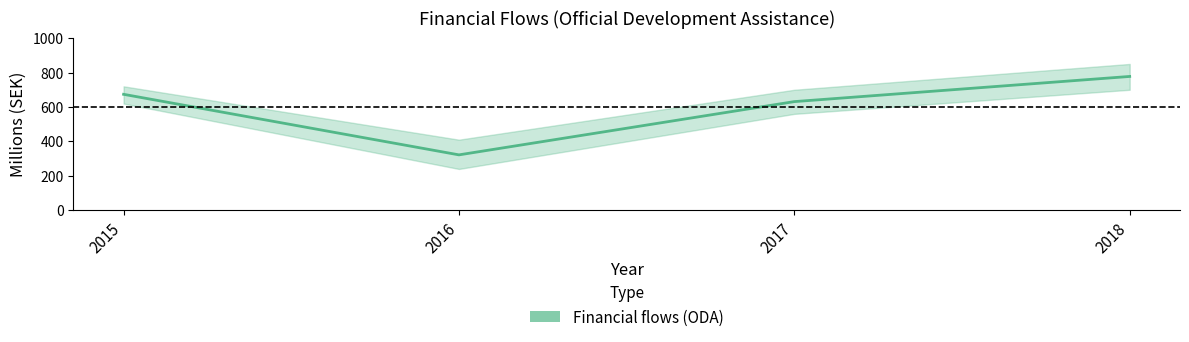

What is the average value?

601.0